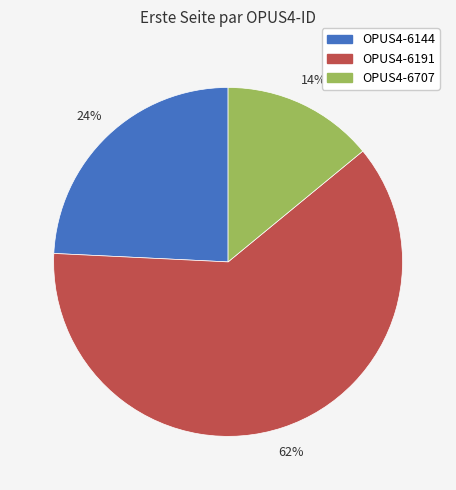

To the nearest percent, what is the average slice percentage?

33%